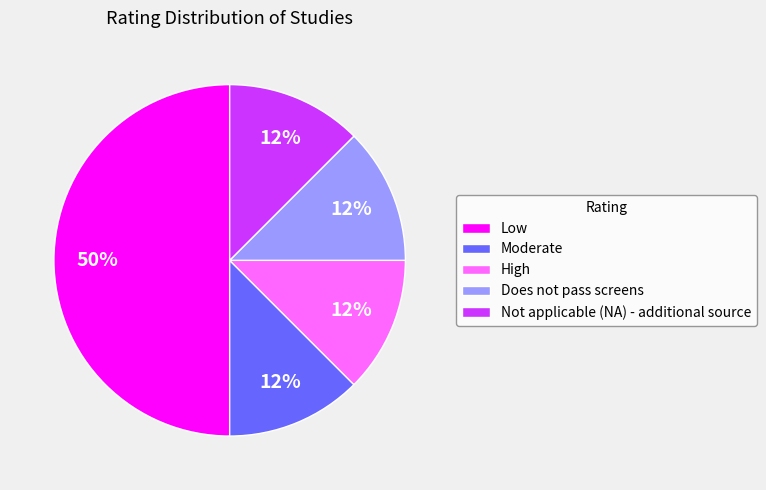

Which category has the biggest portion of the pie?

Low